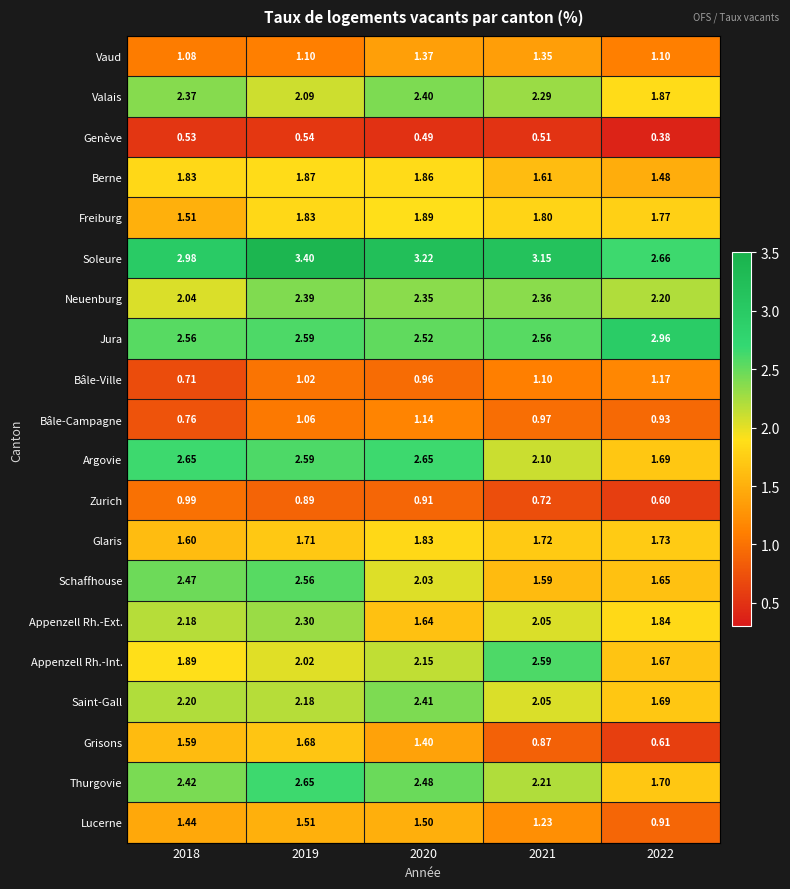

Between 2018 and 2020, which series saw the biggest shift?

Appenzell Rh.-Ext.